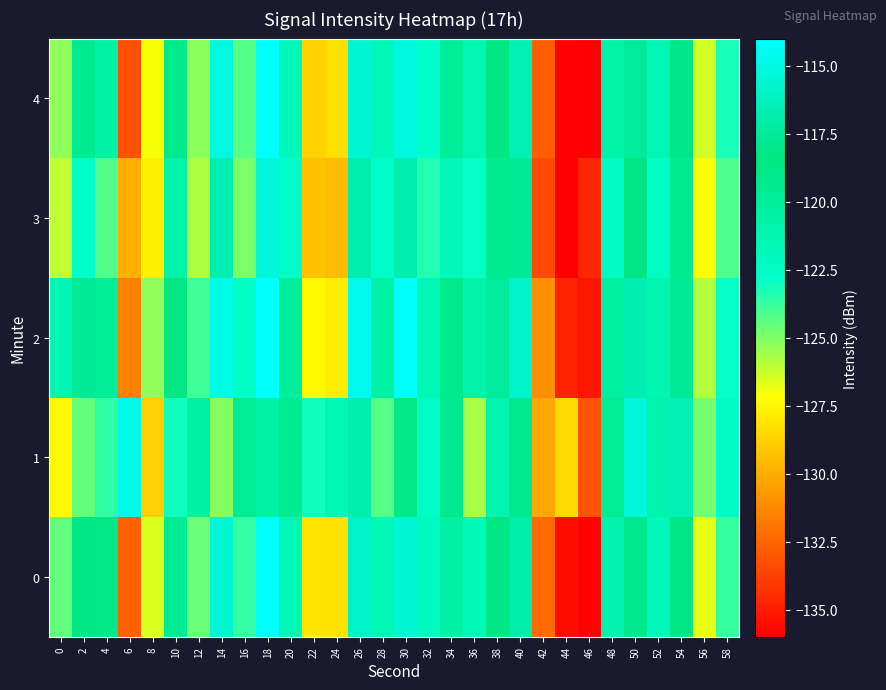

What is the smallest value displayed?

-136.2